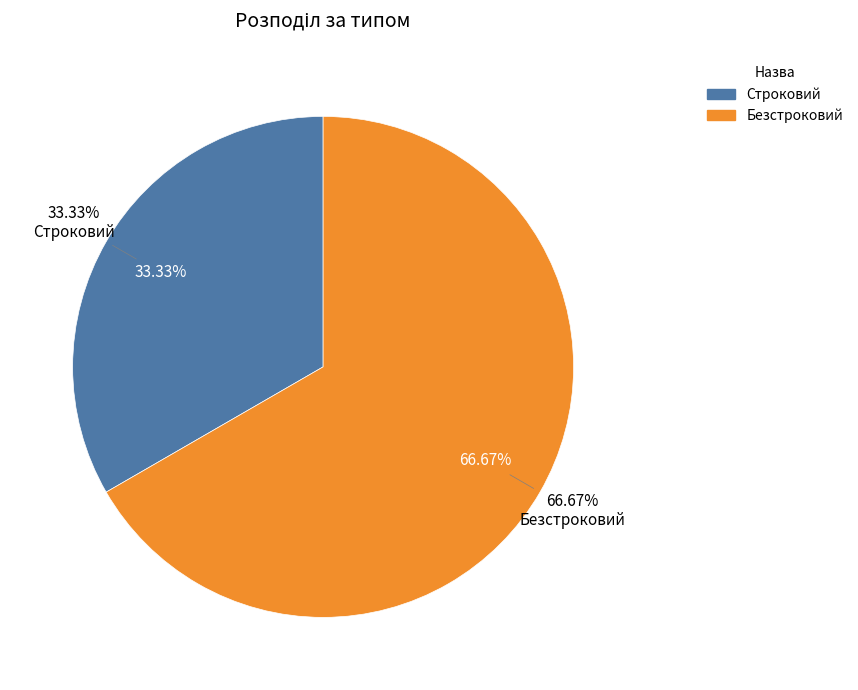

Is the sum of Строковий and Безстроковий greater than half?

Yes